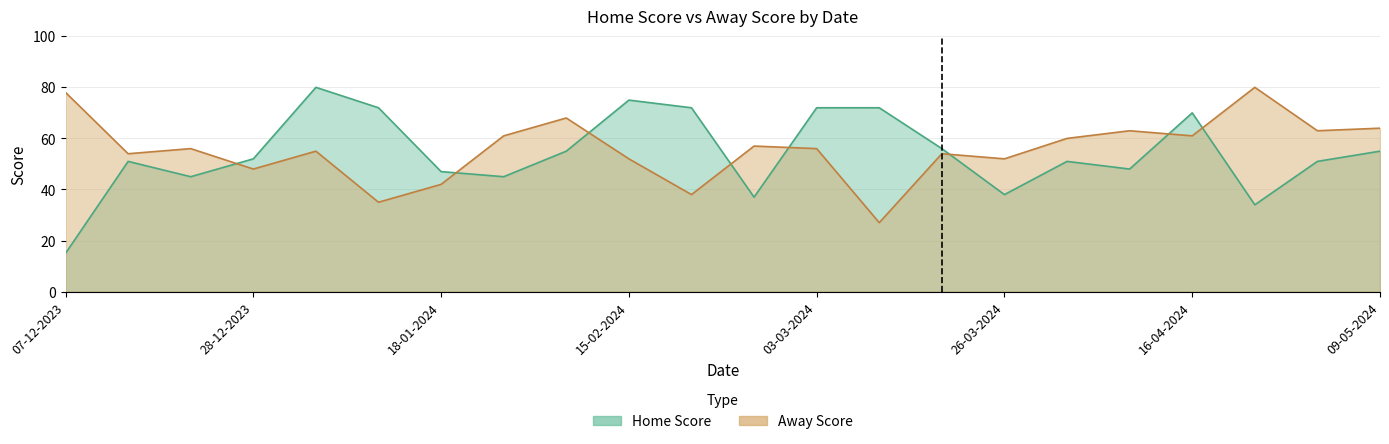

List the series in order of their overall mean, highest first.

Away Score, Home Score